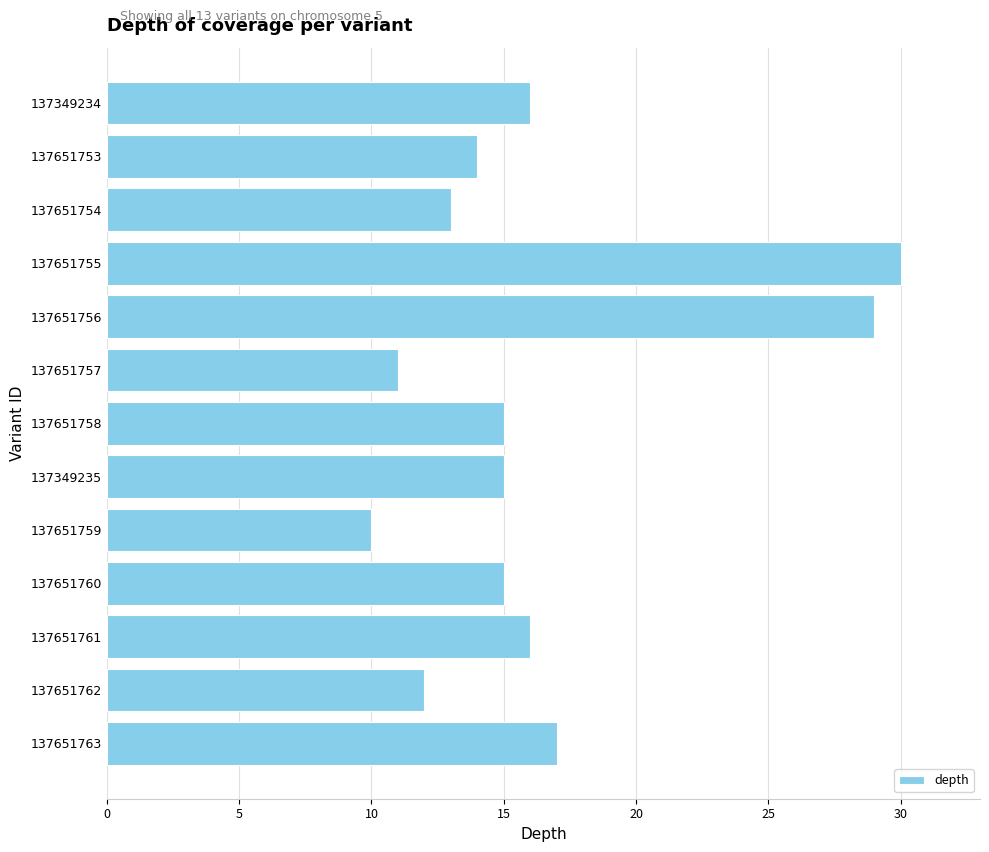

Reading bottom to top, what are all the values shown in this chart?

137651763=17	137651762=12	137651761=16	137651760=15	137651759=10	137349235=15	137651758=15	137651757=11	137651756=29	137651755=30	137651754=13	137651753=14	137349234=16